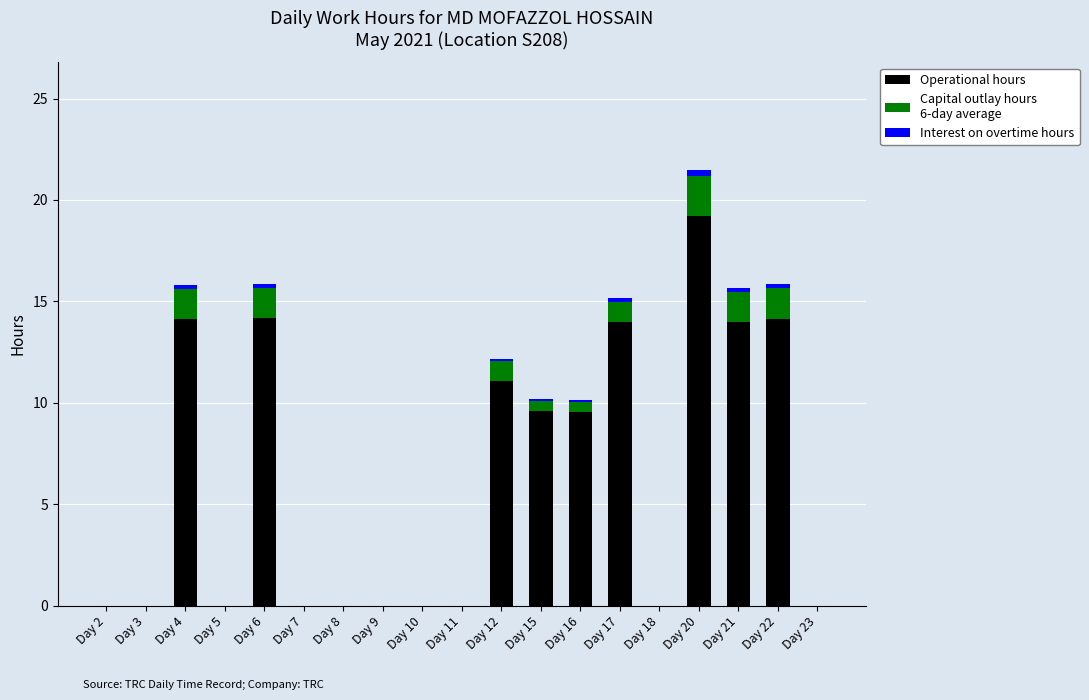

At which category is the sum across all series the highest?

Day 20